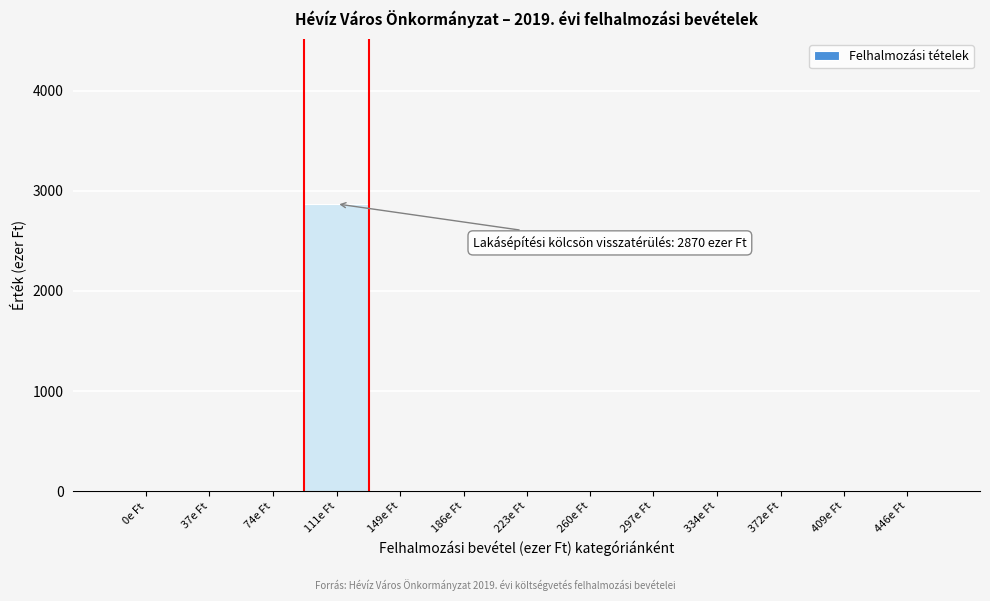

Reading left to right, transcribe all the data shown in this chart.

0e Ft=0	37e Ft=0	74e Ft=0	111e Ft=2870	149e Ft=0	186e Ft=0	223e Ft=0	260e Ft=0	297e Ft=0	334e Ft=0	372e Ft=0	409e Ft=0	446e Ft=0